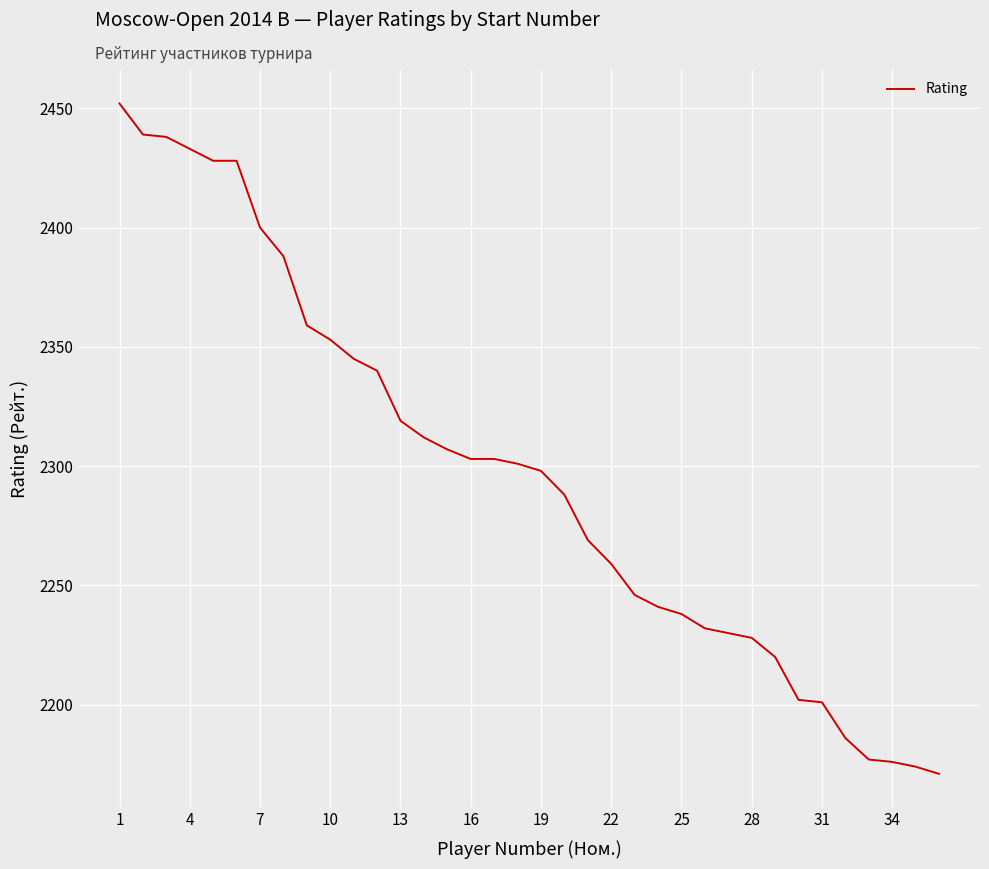

What is the maximum value shown in the chart?

2452